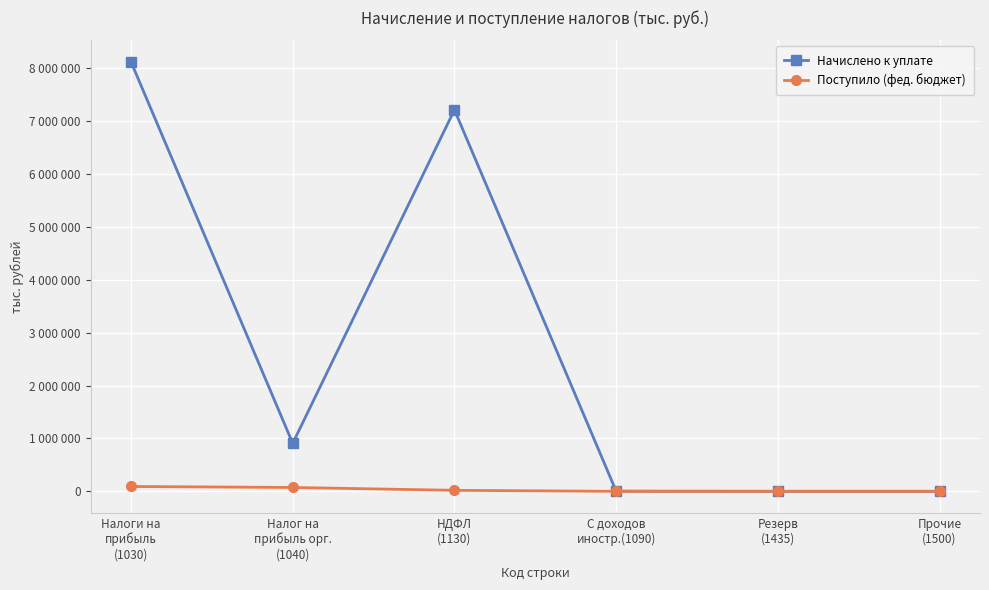

What are all the series names shown in the legend?

Начислено к уплате, Поступило (фед. бюджет)